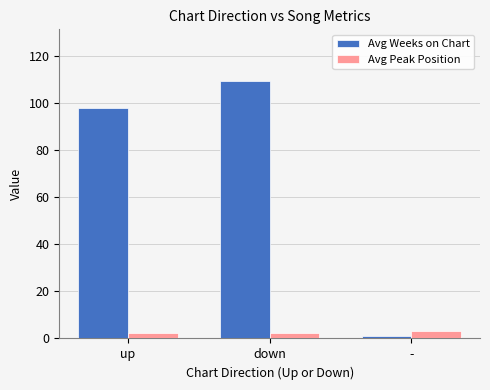

The Avg Peak Position series shows 2.5 at down. True or false?

True